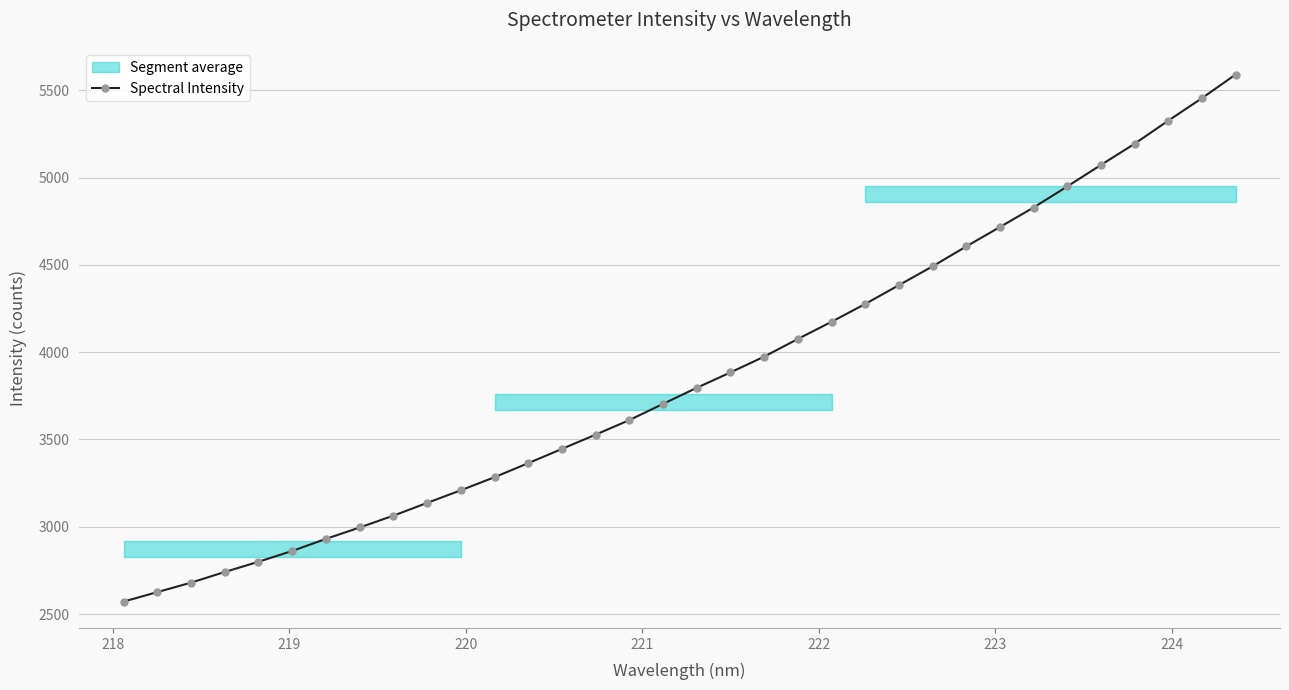

What is the highest value of the Spectral Intensity series?

5590.0